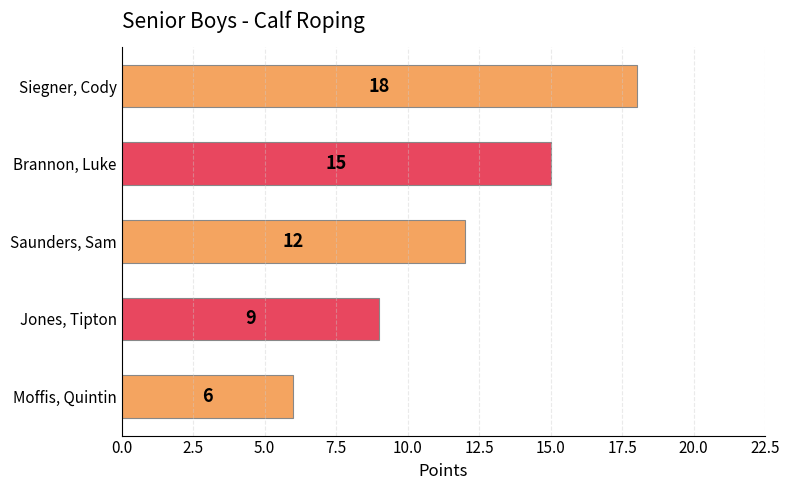

Is it true that the value at Siegner, Cody is 27?

False